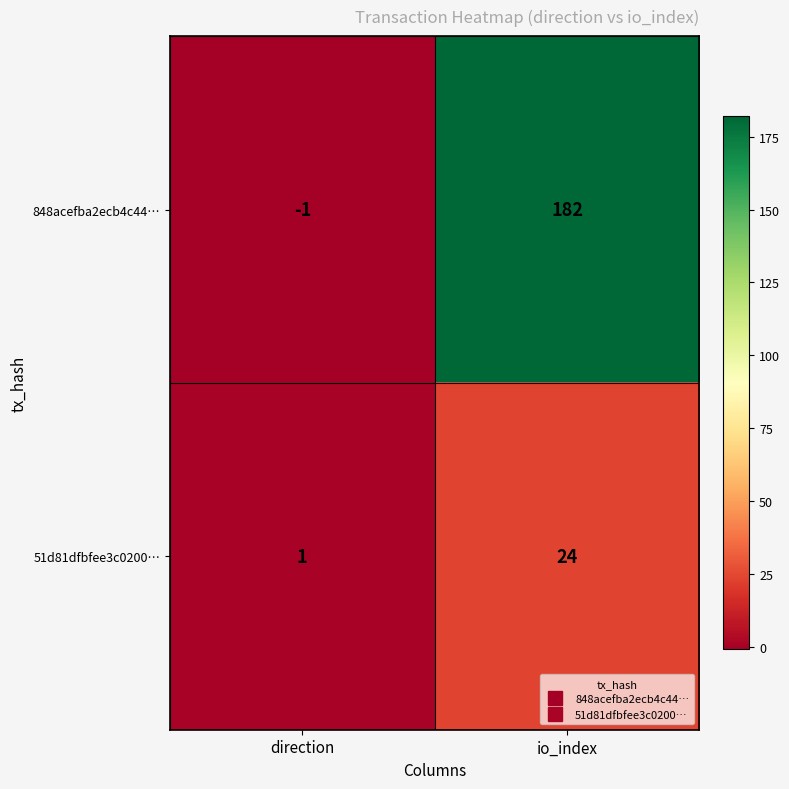

Reading right to left, list all the values displayed in this chart.

848acefba2ecb4c44…: 182	-1
51d81dfbfee3c0200…: 24	1